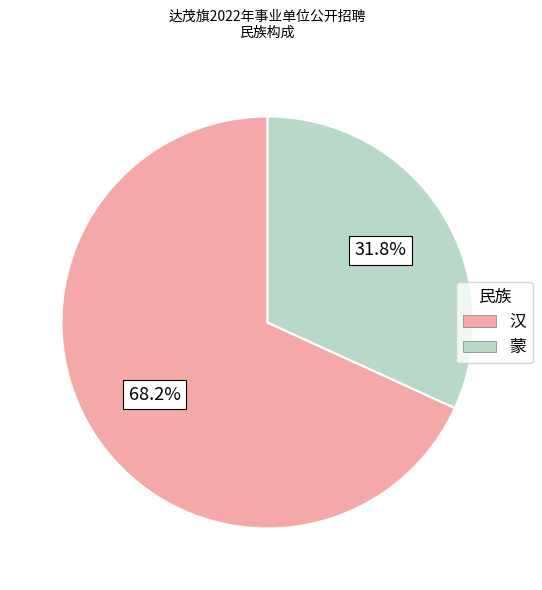

Approximately how many times larger is the value at 蒙 compared to 汉?

0.5